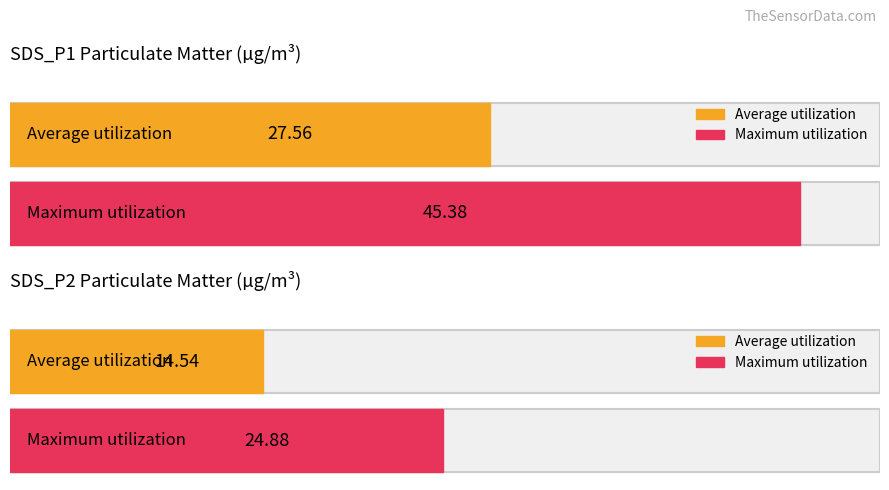

Rank the series by their average value, from highest to lowest.

Maximum utilization, Average utilization